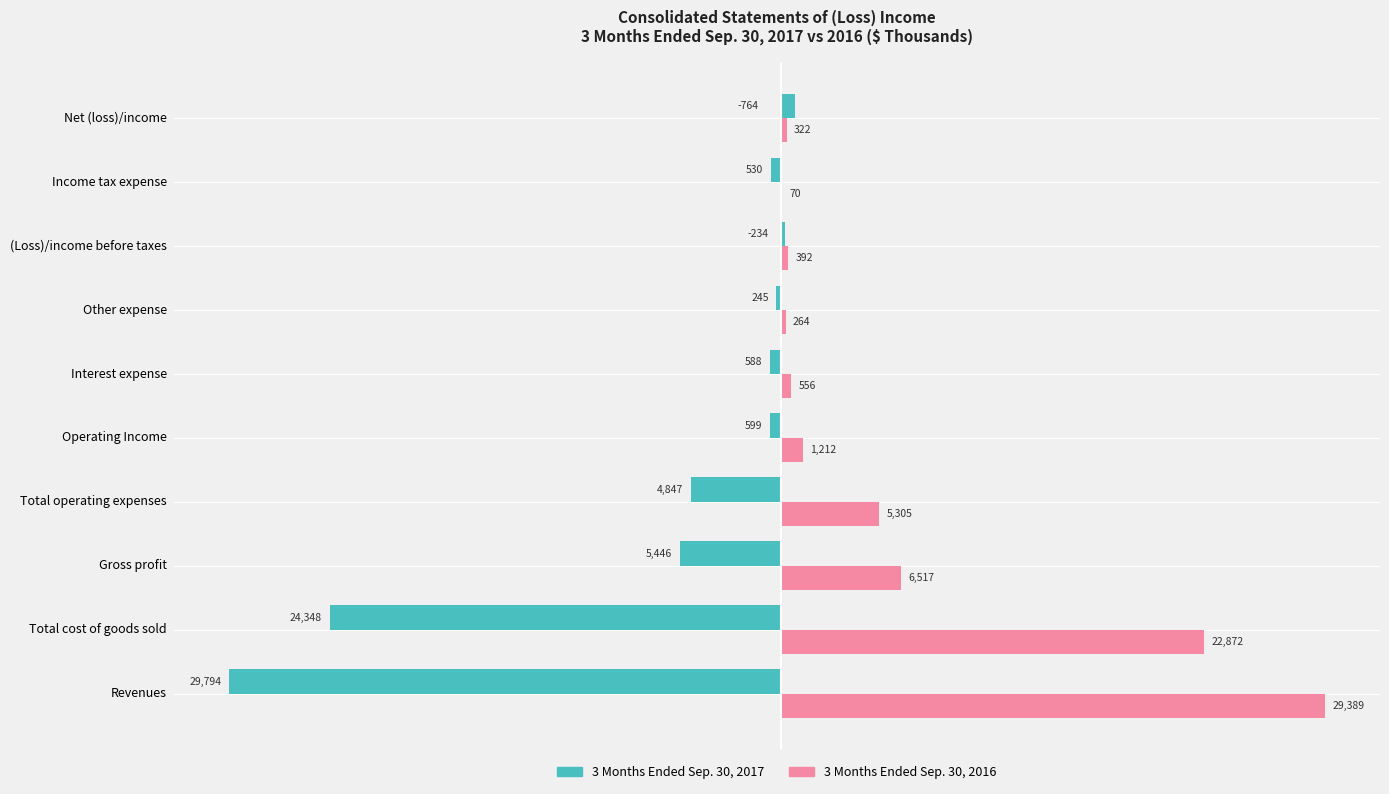

Which series changed the most between Revenues and Total operating expenses?

3 Months Ended Sep. 30, 2017